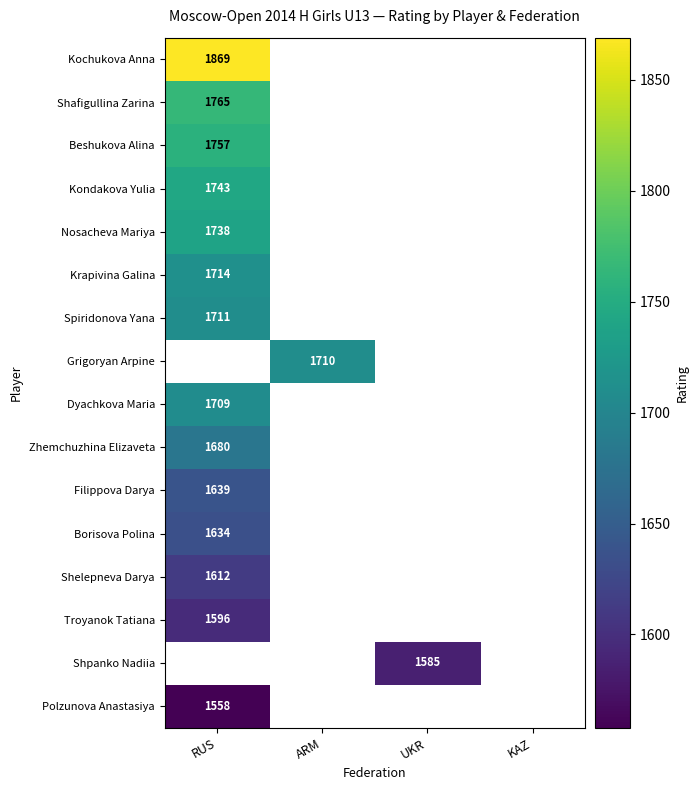

The value of Polzunova Anastasiya at RUS is 585. True or false?

False